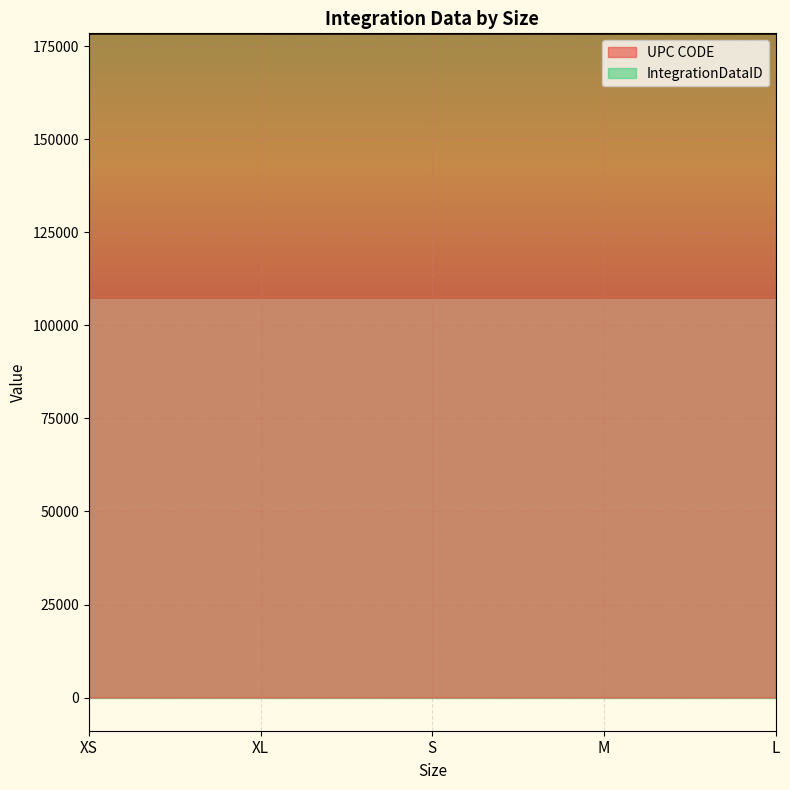

What is the label of the 2nd point from the left?

XL